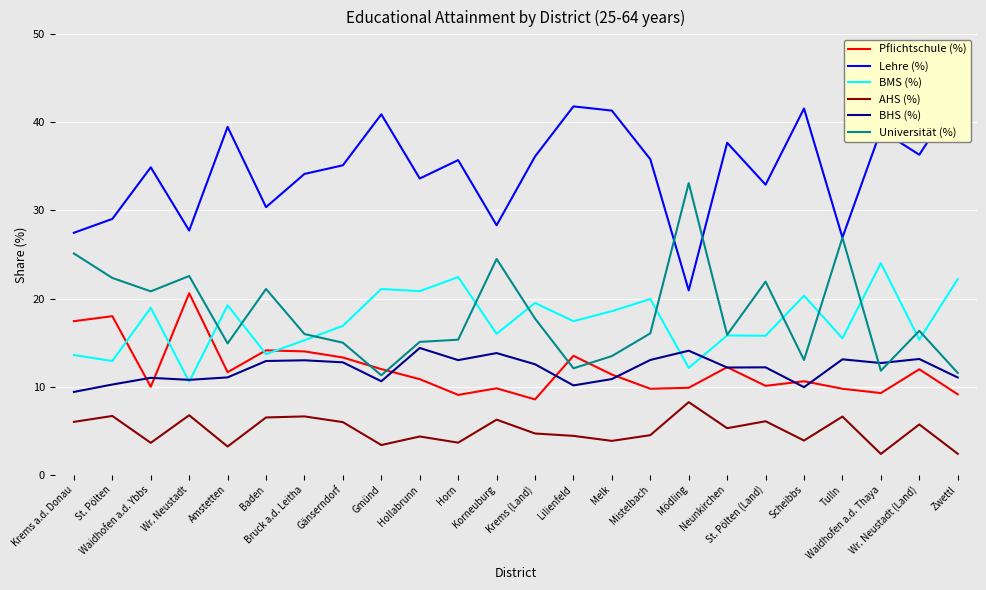

Where is Universität (%) nearest to the value 22?

St. Pölten (Land)